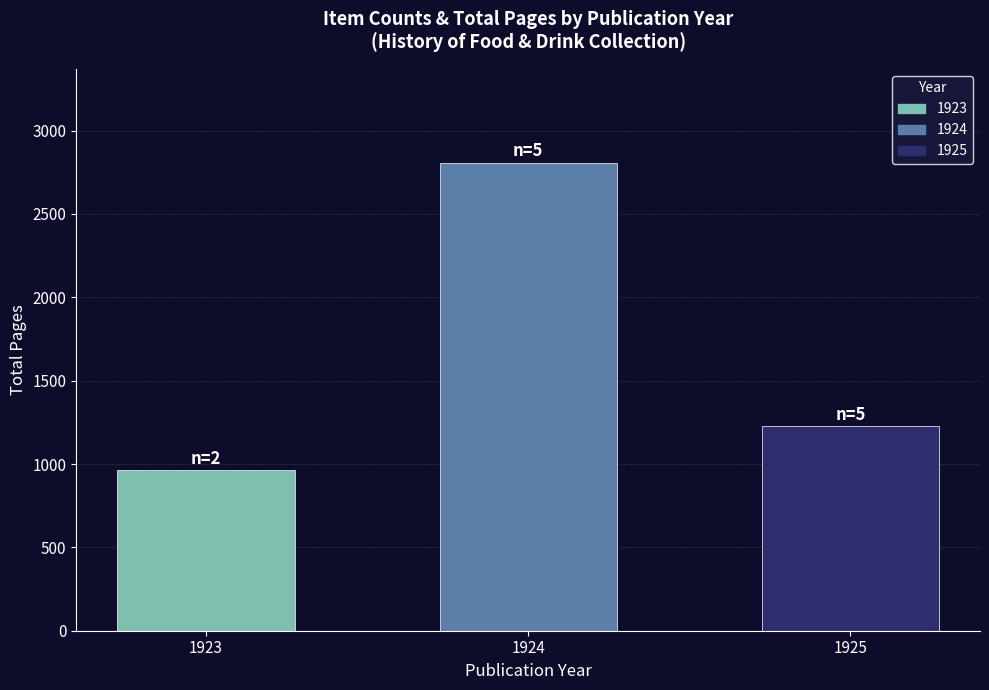

At which label is the value closest to 1885?

1925